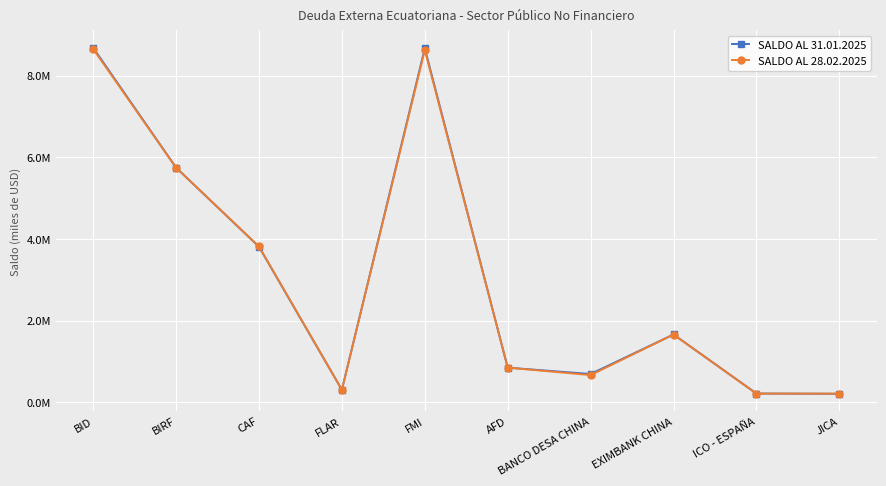

In SALDO AL 28.02.2025, how many points are lower than both neighbors (excluding endpoints)?

2